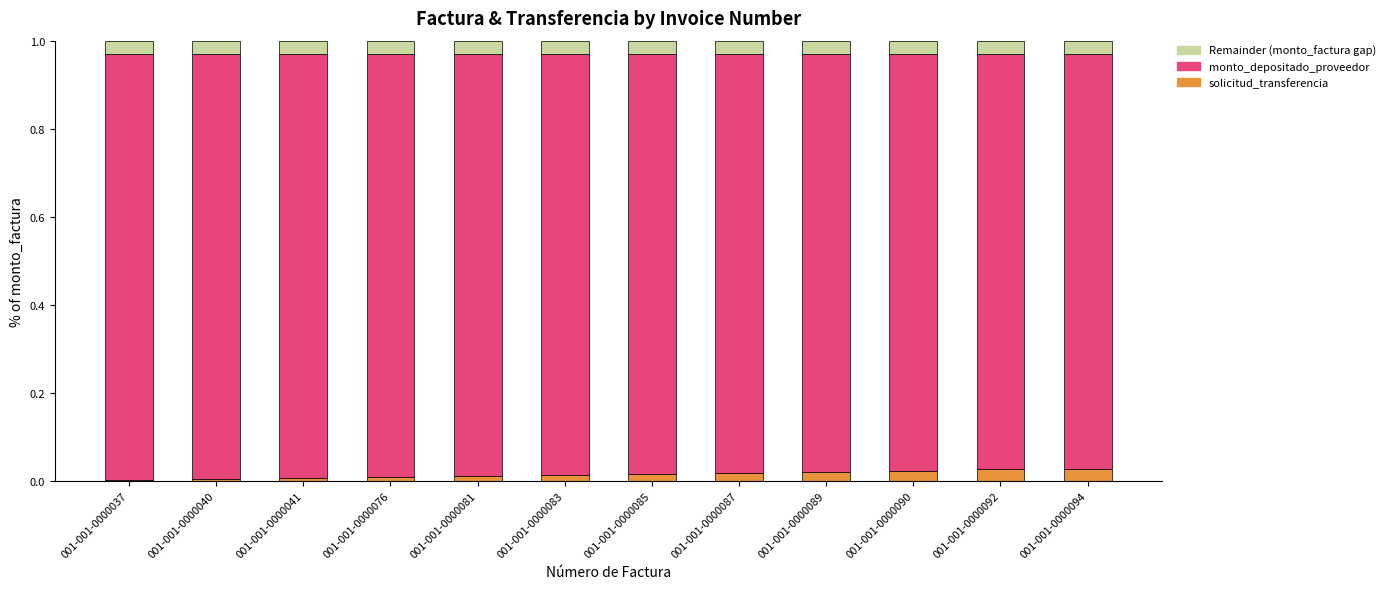

Does the chart contain stacked bars?

Yes